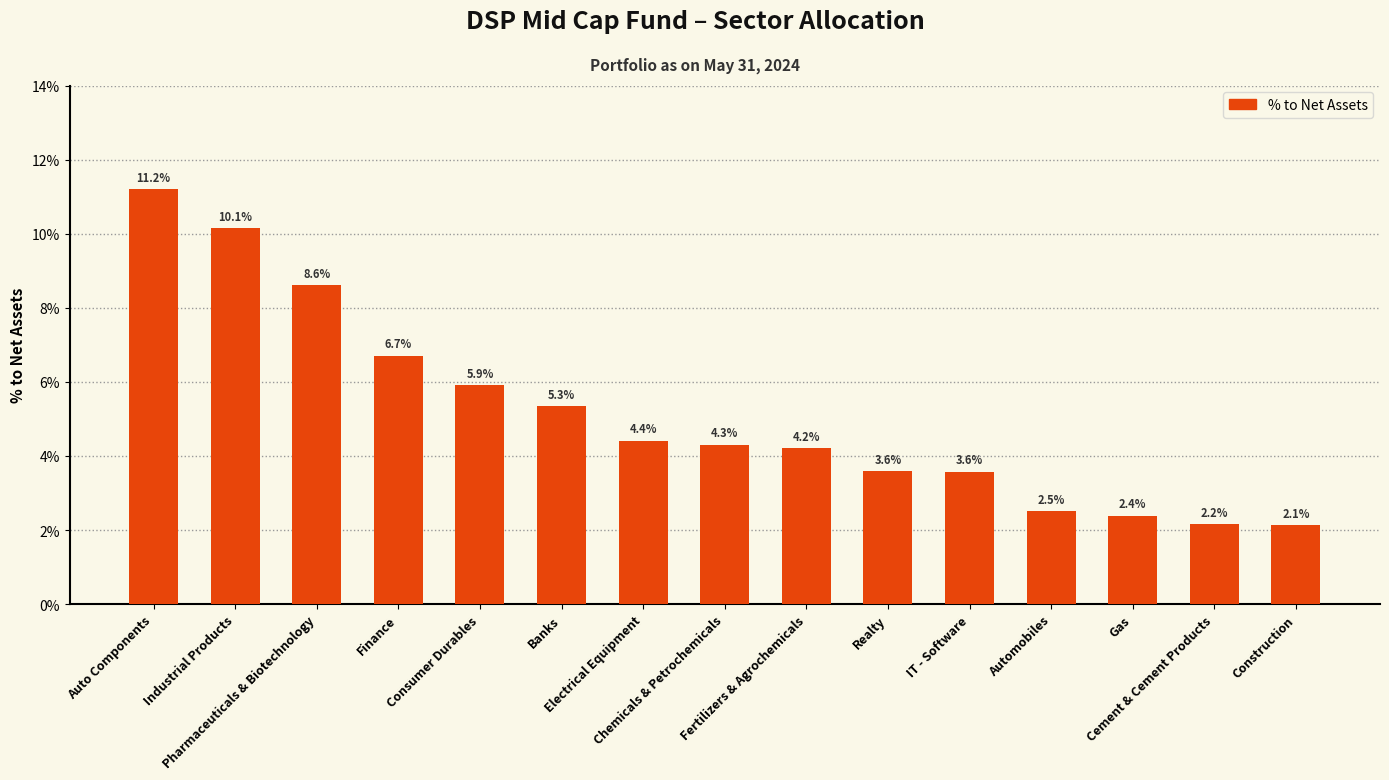

What is the average value?

5.1